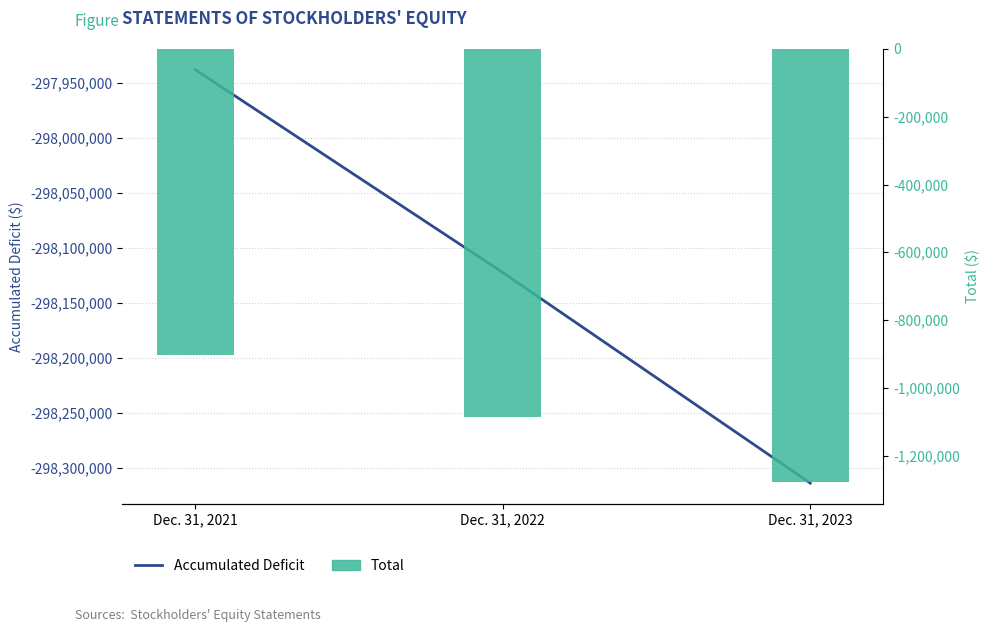

Reading left to right, list all the values displayed in this chart.

Accumulated Deficit: -297937646	-298122290	-298314030
Total: -902124	-1086768	-1278508